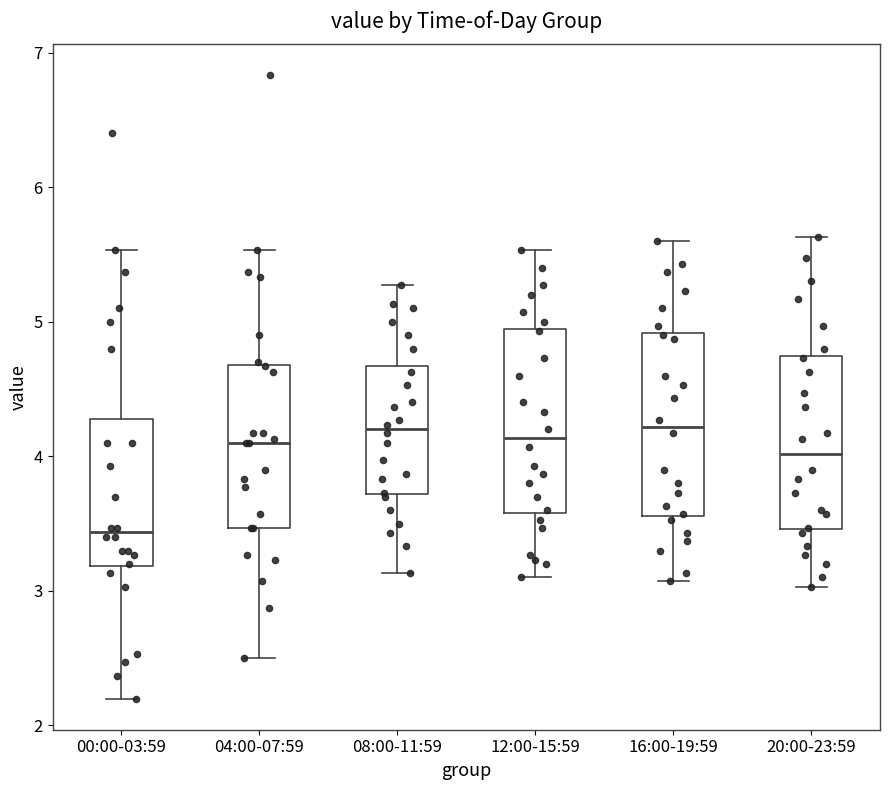

Where is the upper edge of the box for 00:00-03:59 on the y-axis? The values are not printed on the chart, so give them approximately, as read against the axis.

4.3